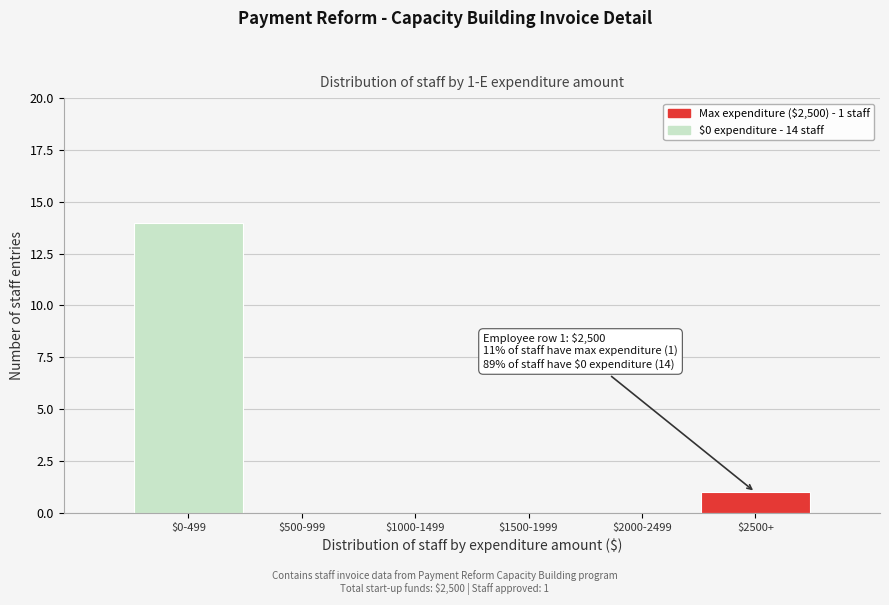

What is the sum of all values?

15